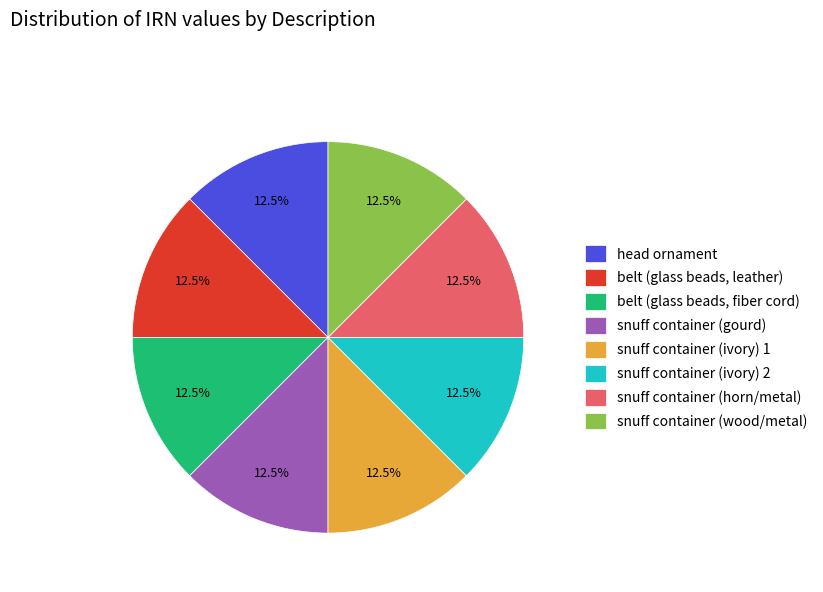

To the nearest percent, what is the average slice percentage?

12%